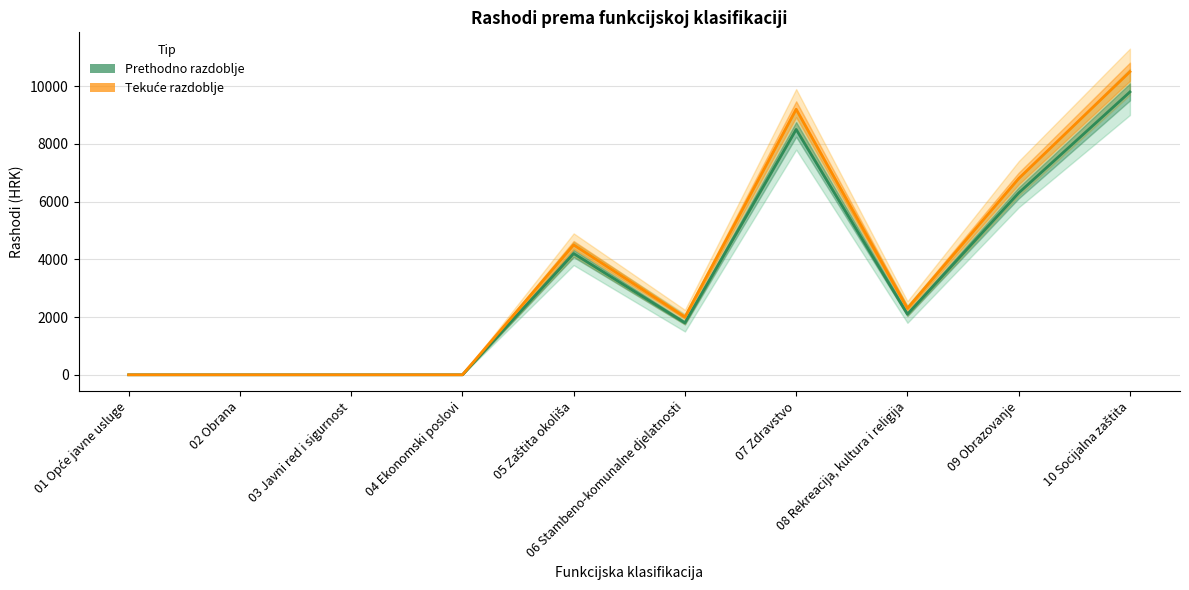

How many interior local valleys does the Tekuće razdoblje series have?

2